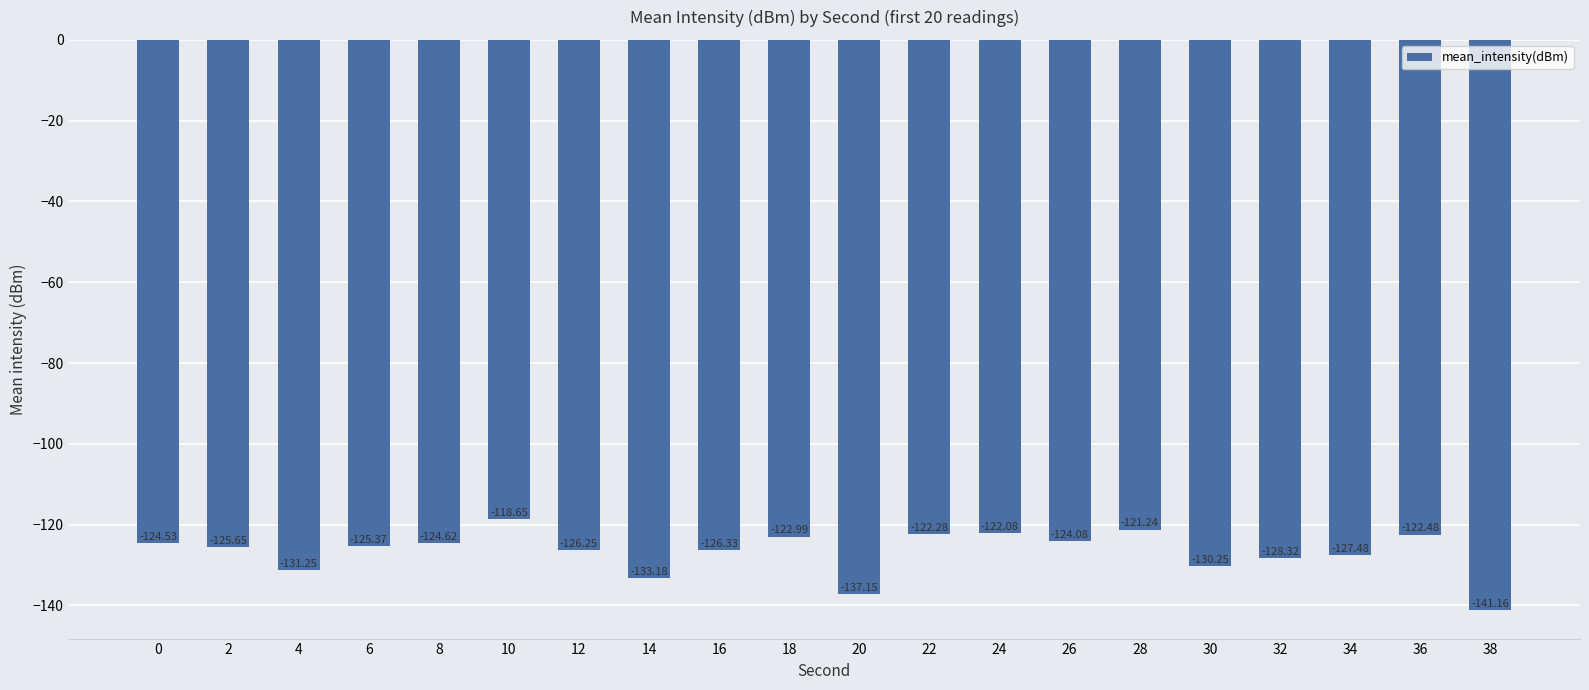

What is the sum of the values at 8 and 24?

-246.7